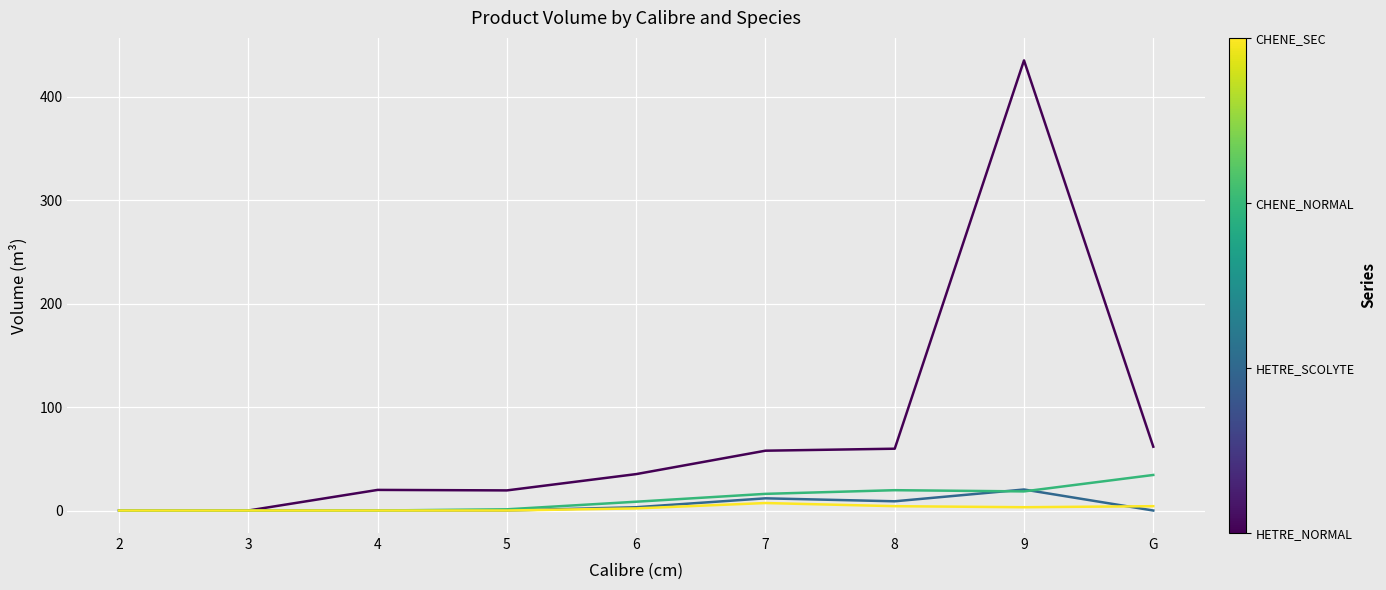

At which category is the sum across all series the highest?

9